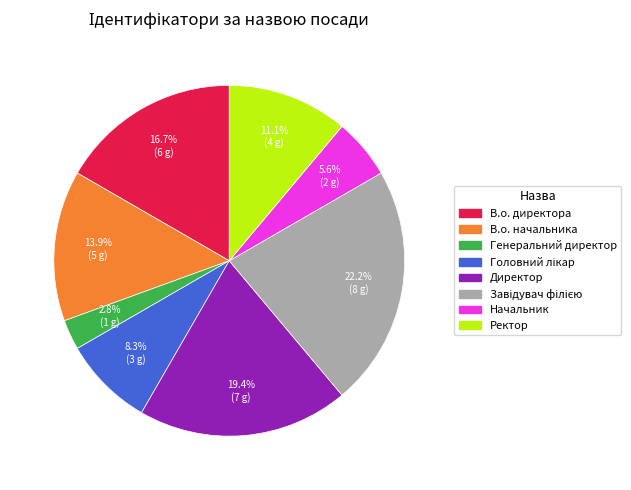

Which category has the smallest portion of the pie?

Генеральний директор